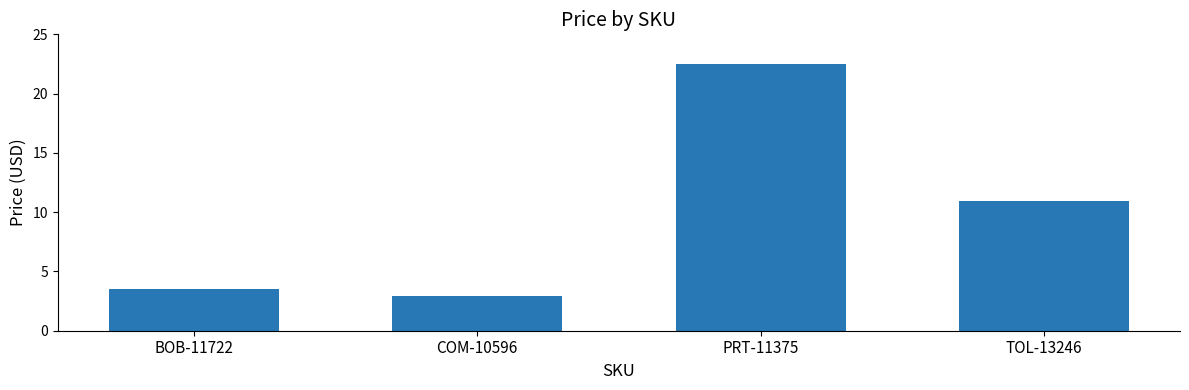

What is the sum of the values at TOL-13246 and PRT-11375?

33.5